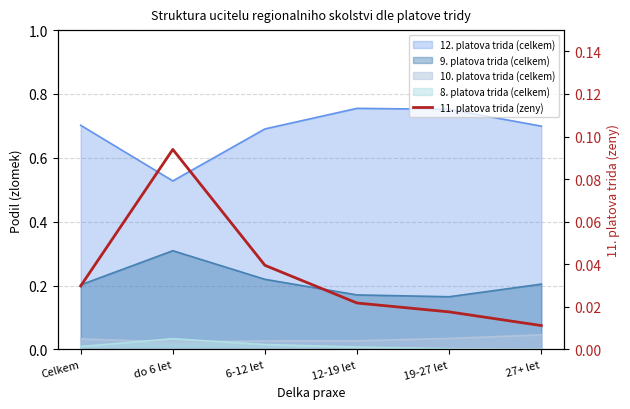

The chart shows a value of 0.0 at 27+ let. True or false?

False